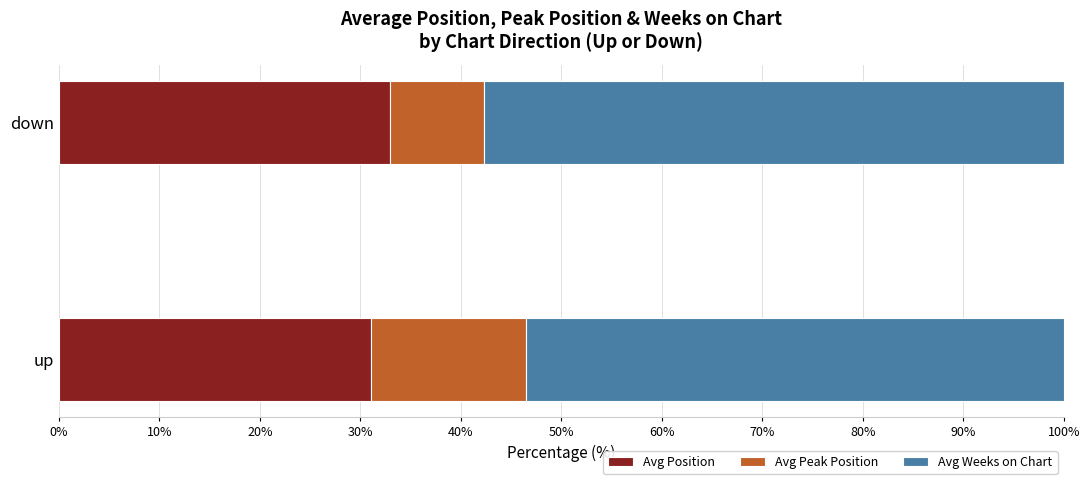

What is the total value across all series at down?

100.0